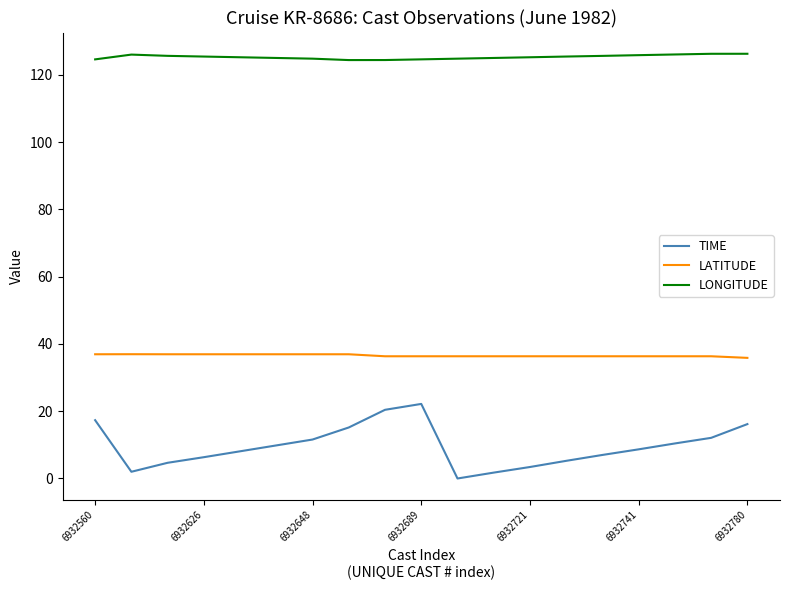

True or false: LATITUDE and TIME cross at least once.

False